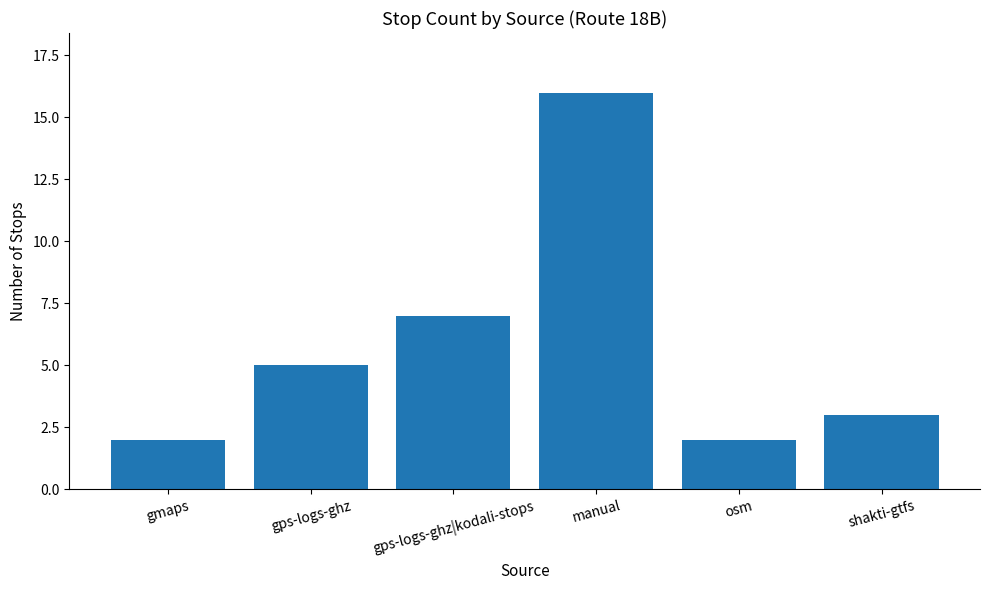

Count the number of data series in this chart.

1